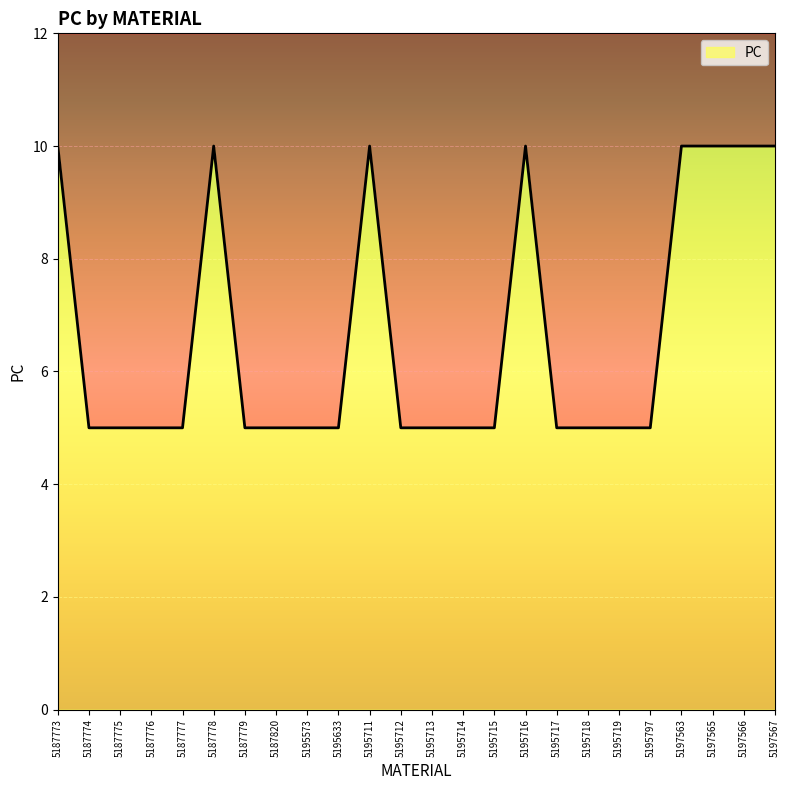

What is the smallest value displayed?

5